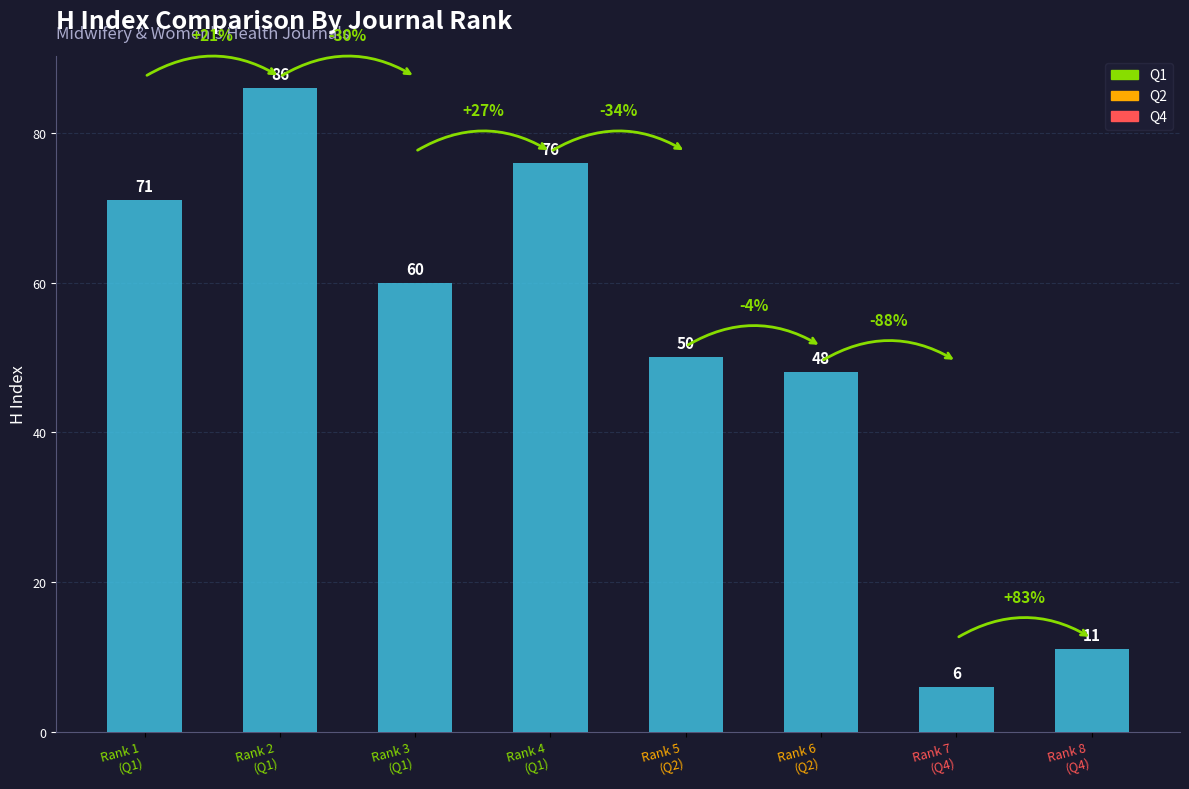

Reading left to right, what are all the values shown in this chart?

71	86	60	76	50	48	6	11